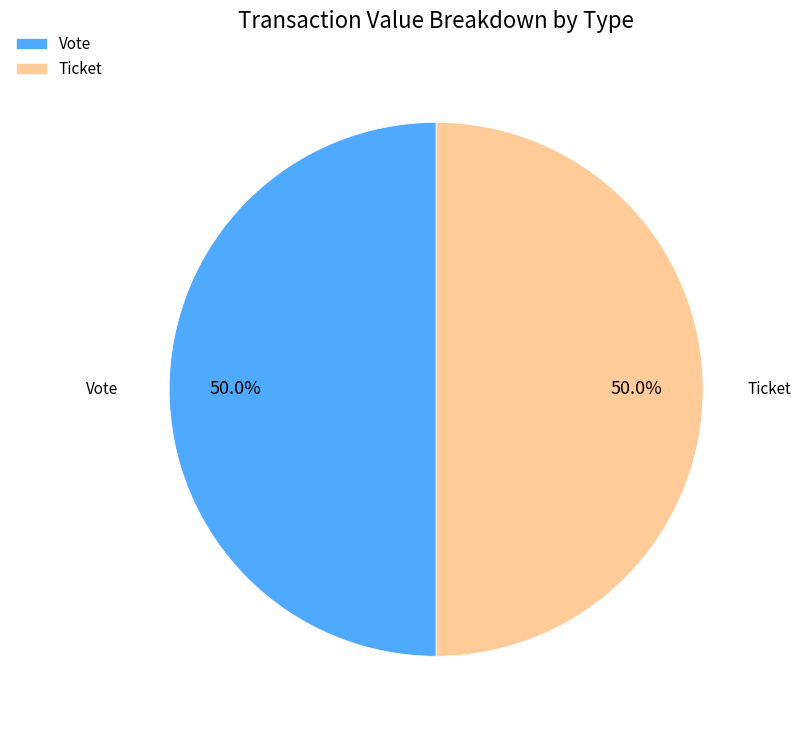

What portion of the pie excludes Vote?

50.0%